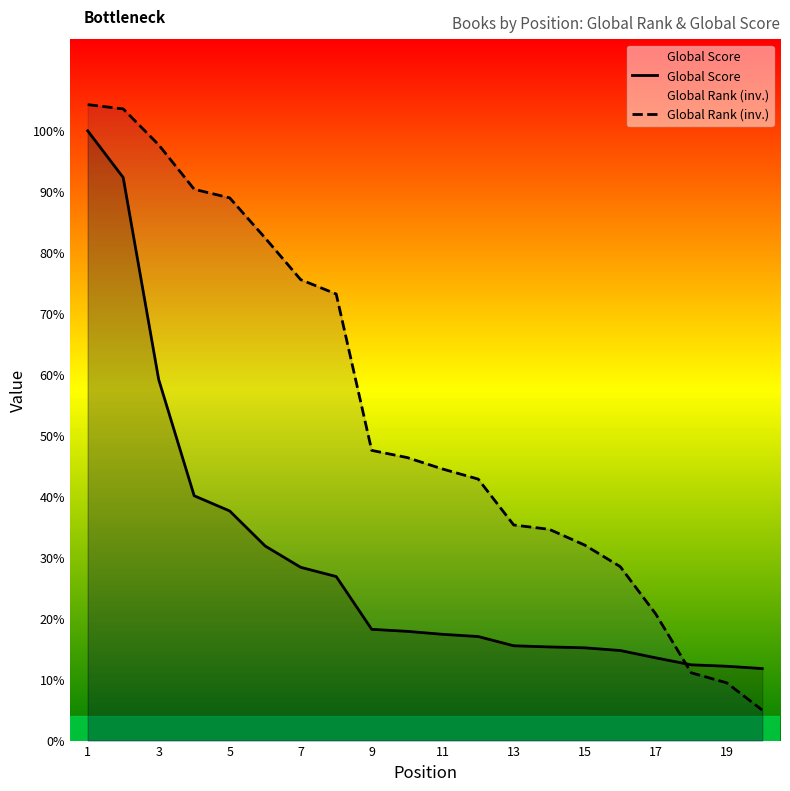

Rank the series by their maximum value, from highest to lowest.

Global Rank (inv.), Global Score